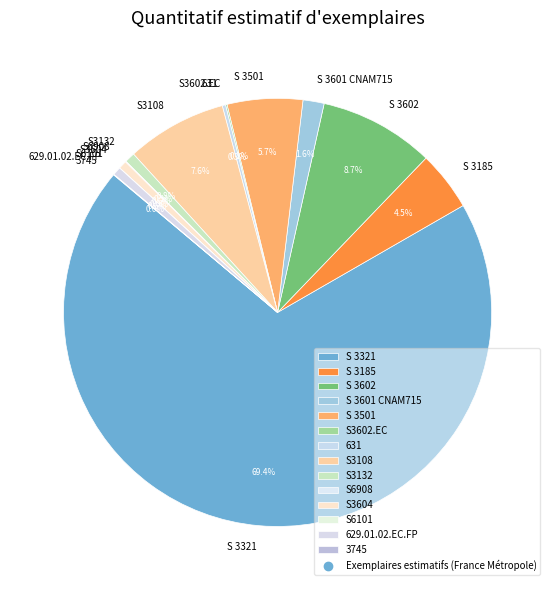

Which has a higher value, S 3501 or S 3321?

S 3321